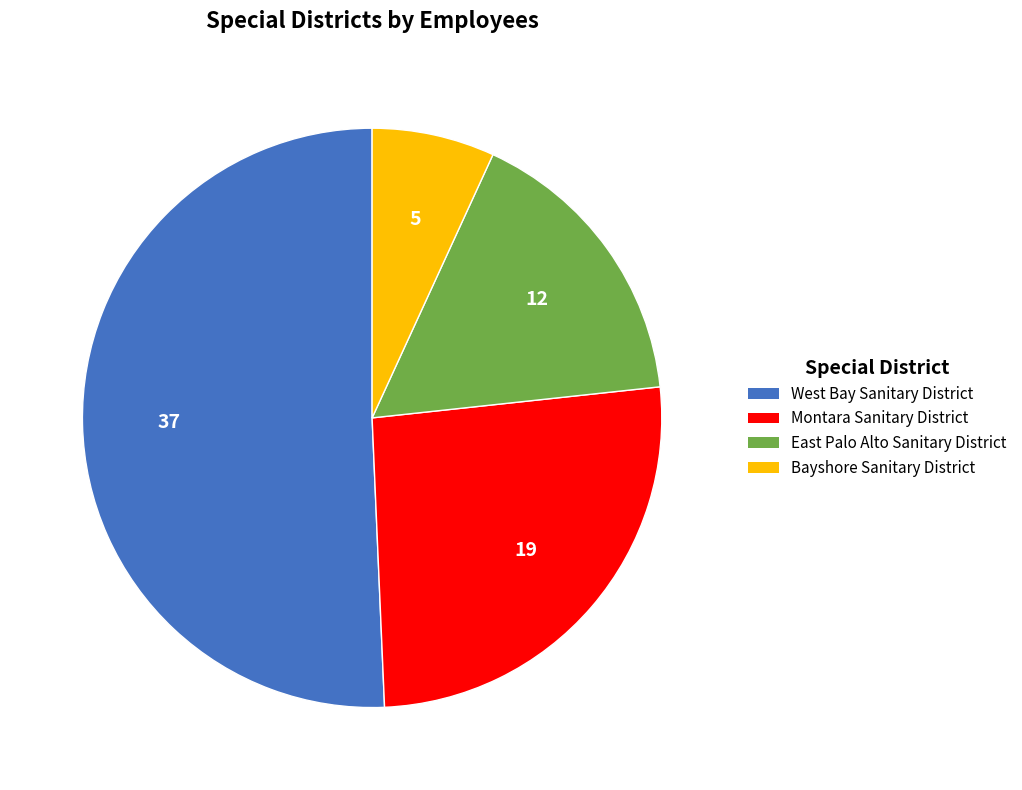

Is there any slice that represents more than half of the pie?

Yes